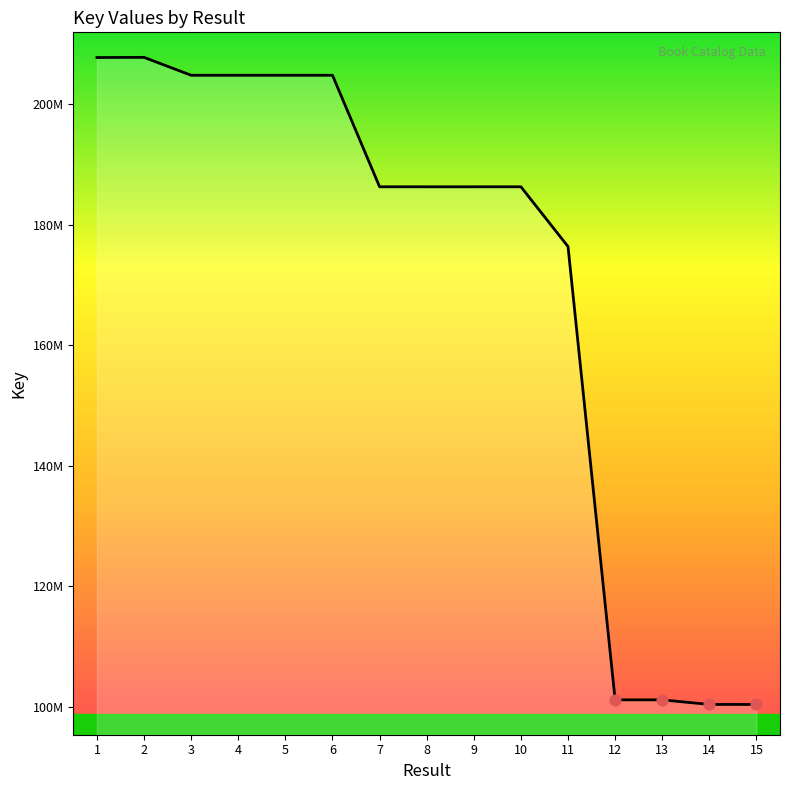

Between 5 and 9, which is larger?

5